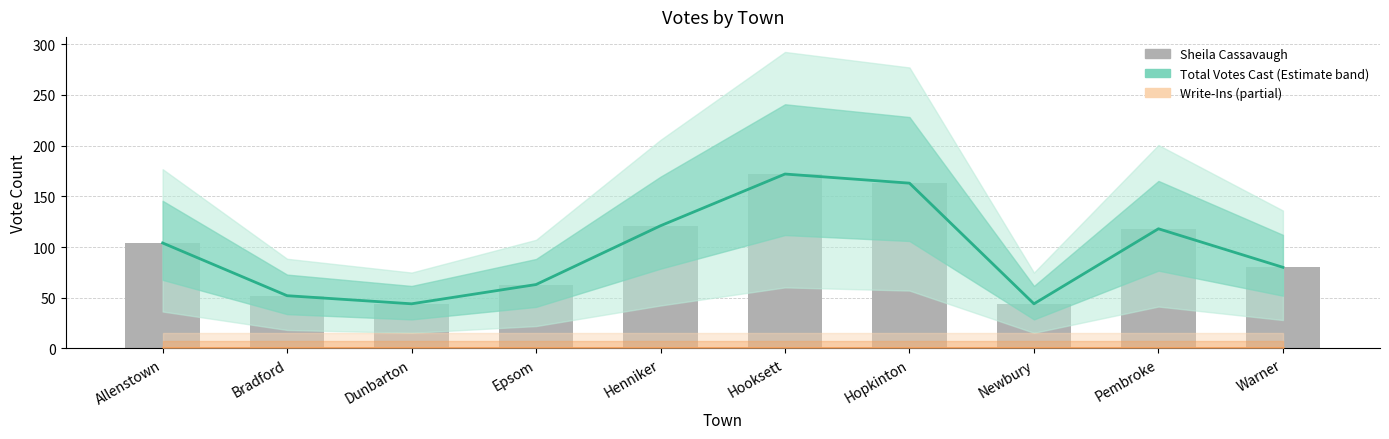

Count the number of categories in the chart.

10